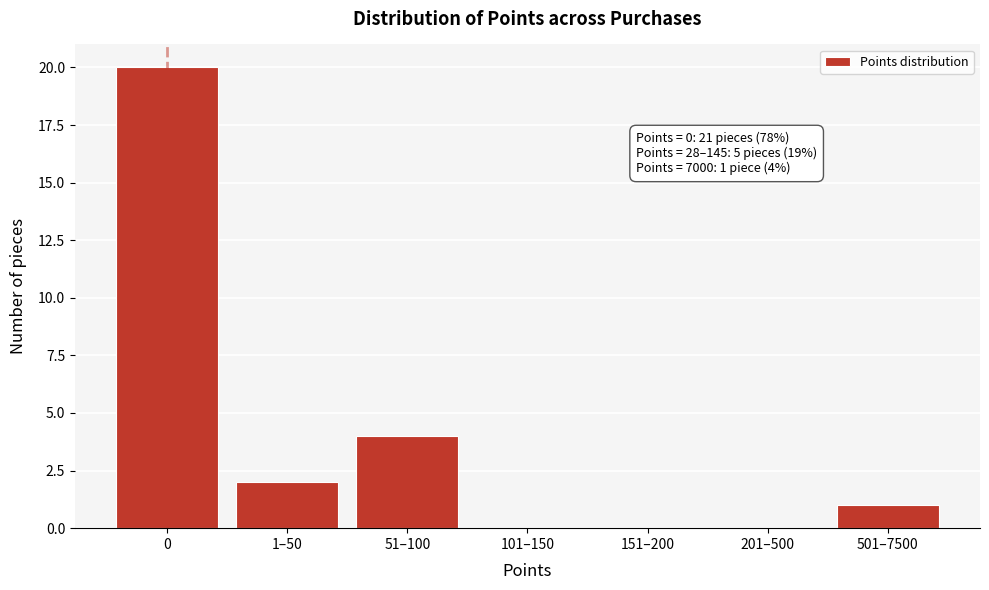

Reading right to left, what are all the values shown in this chart?

501–7500=1	201–500=0	151–200=0	101–150=0	51–100=4	1–50=2	0=20